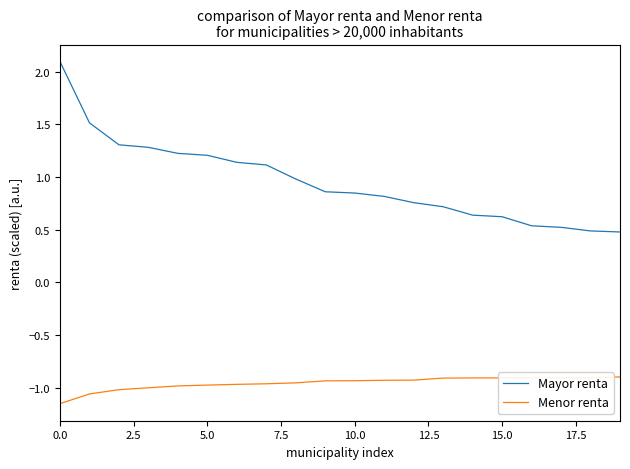

Which series has the widest spread of values?

Mayor renta